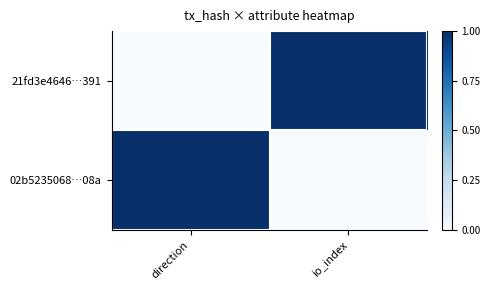

List the series in order of their peak value, highest first.

21fd3e4646…391, 02b5235068…08a